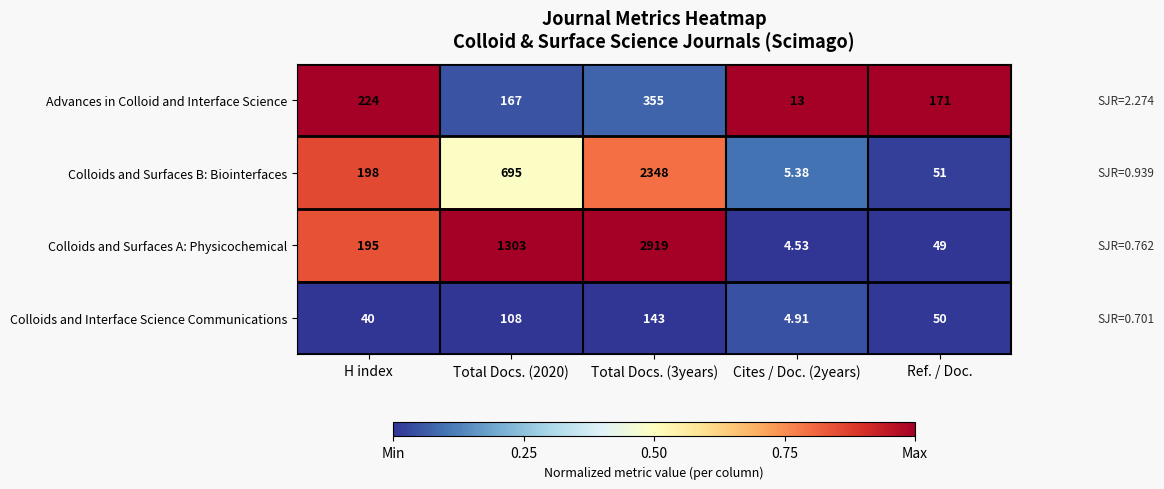

What is the total value across all series at H index?

657.0